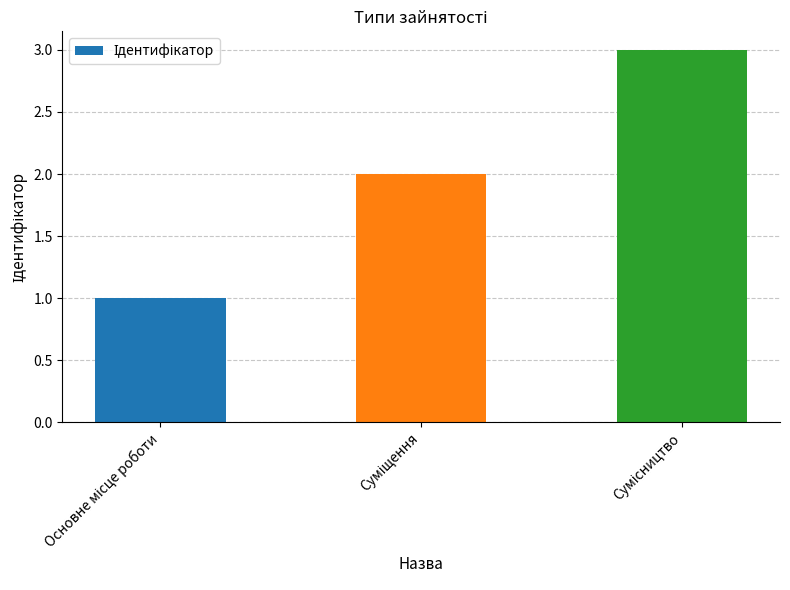

What is the greatest value displayed?

3